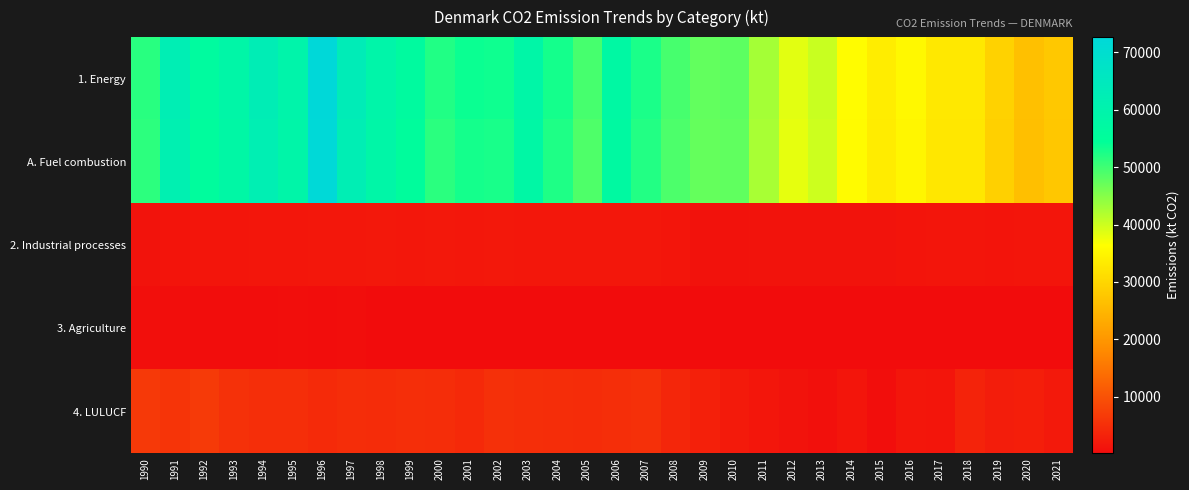

Which has a higher value, 1993 or 2021?

1993